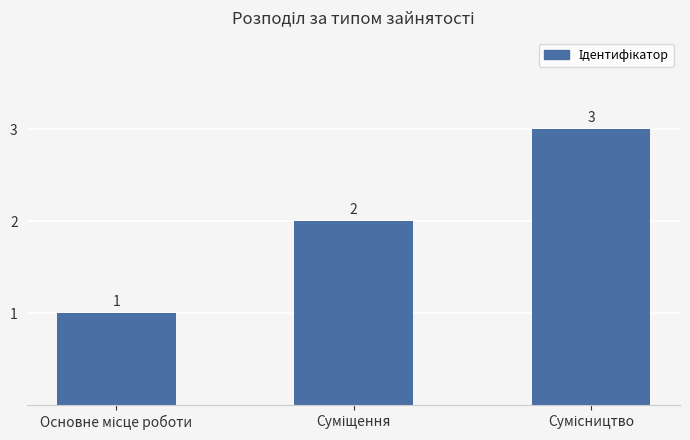

Count the values in the range 1 to 3.

3